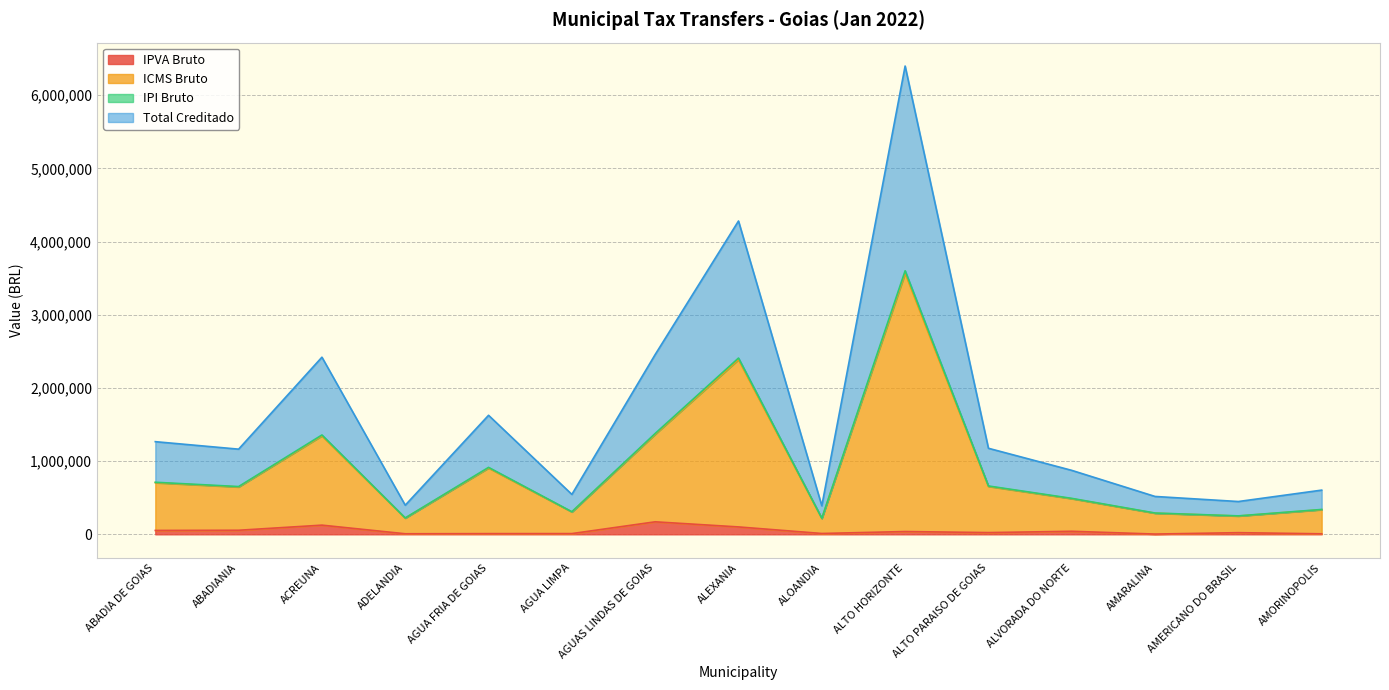

What position from the right is AGUAS LINDAS DE GOIAS?

9